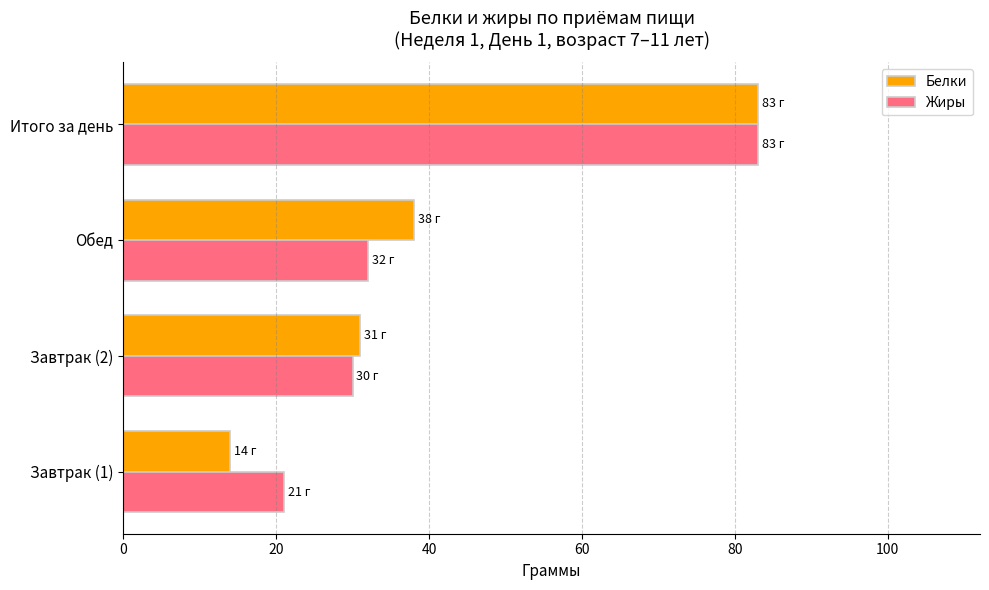

How many Белки values are between 31 and 83?

3